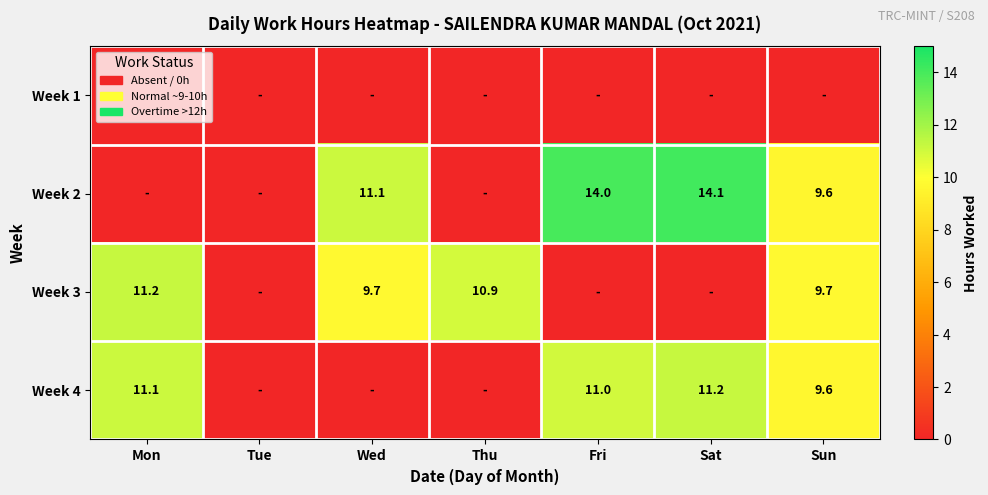

Is it true that Week 4 equals 5.9 at Mon?

False